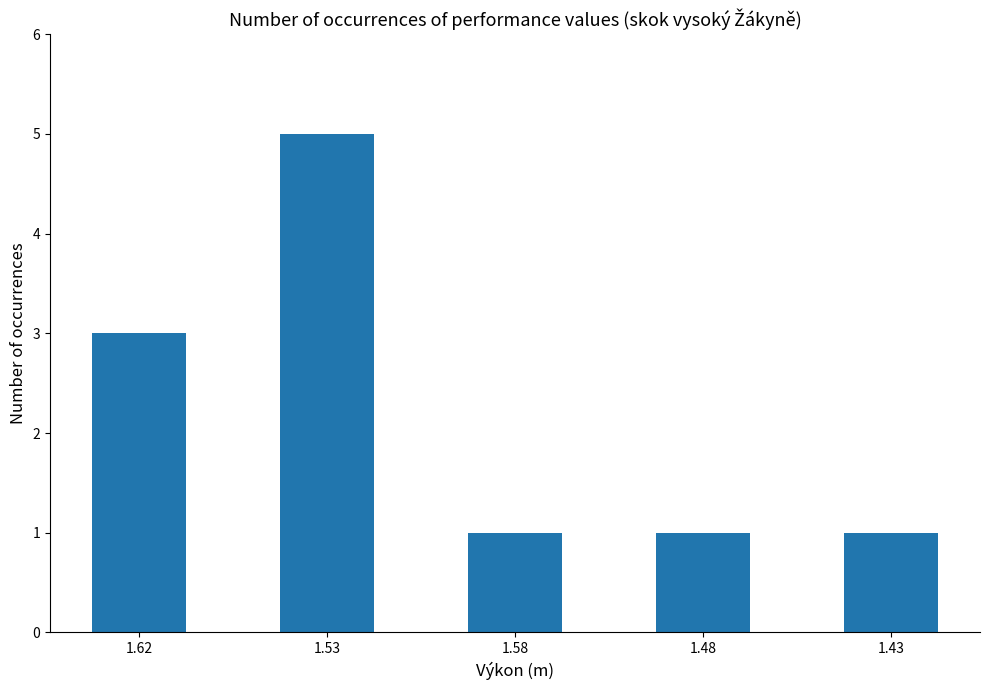

How many values are between 1 and 3?

4